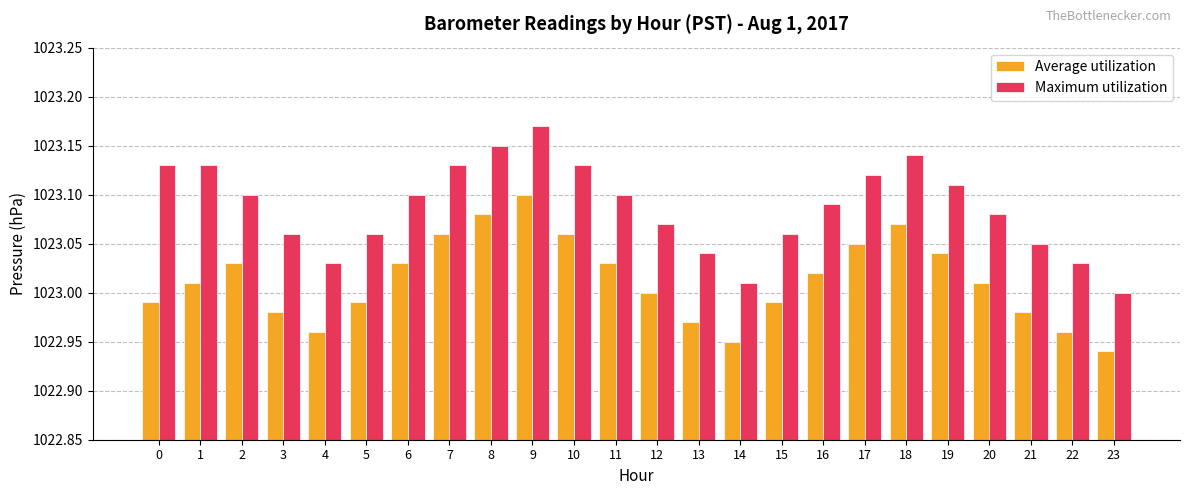

At 2, list the series in order from largest to smallest.

Maximum utilization, Average utilization